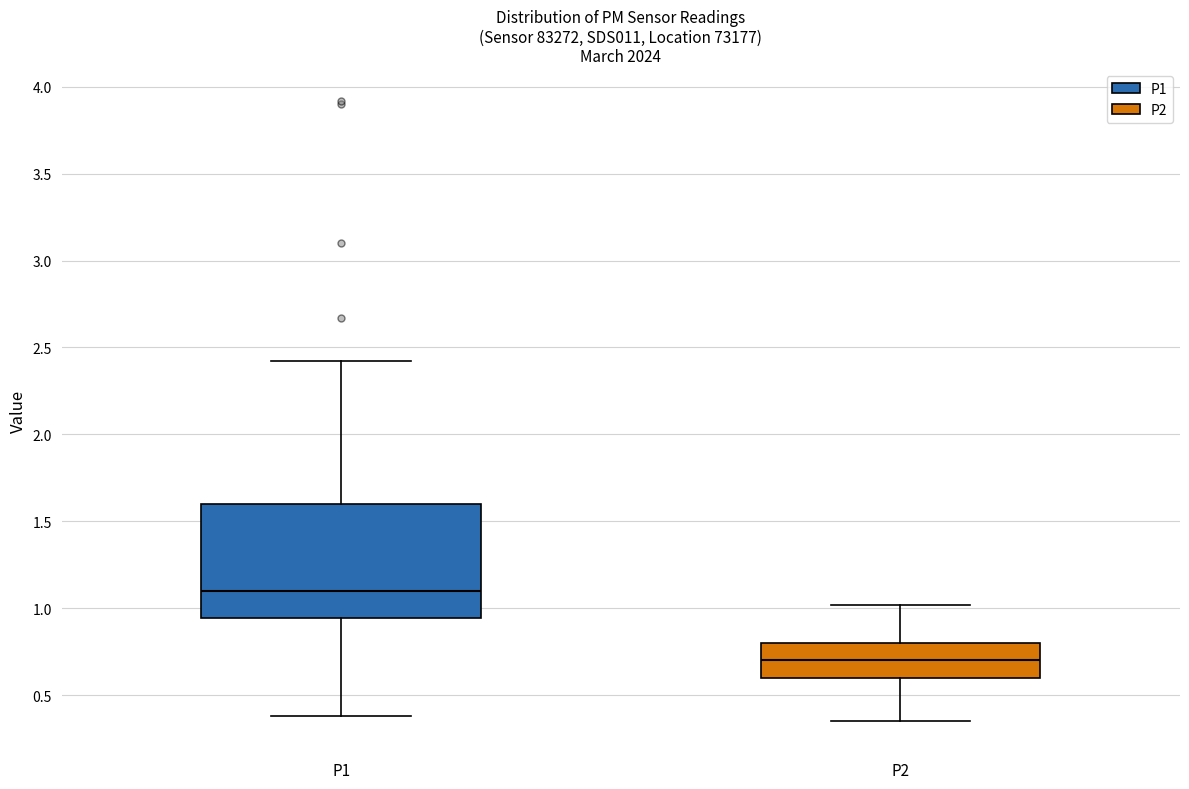

Which box is the tallest, from its lower edge to its upper edge?

P1